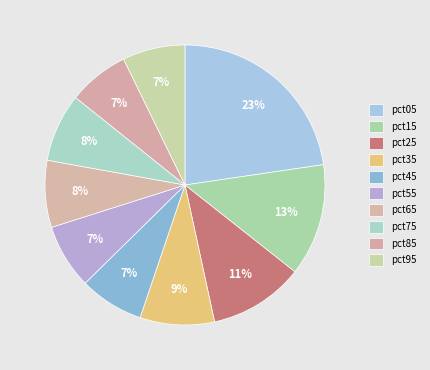

How many segments does this pie chart have?

10